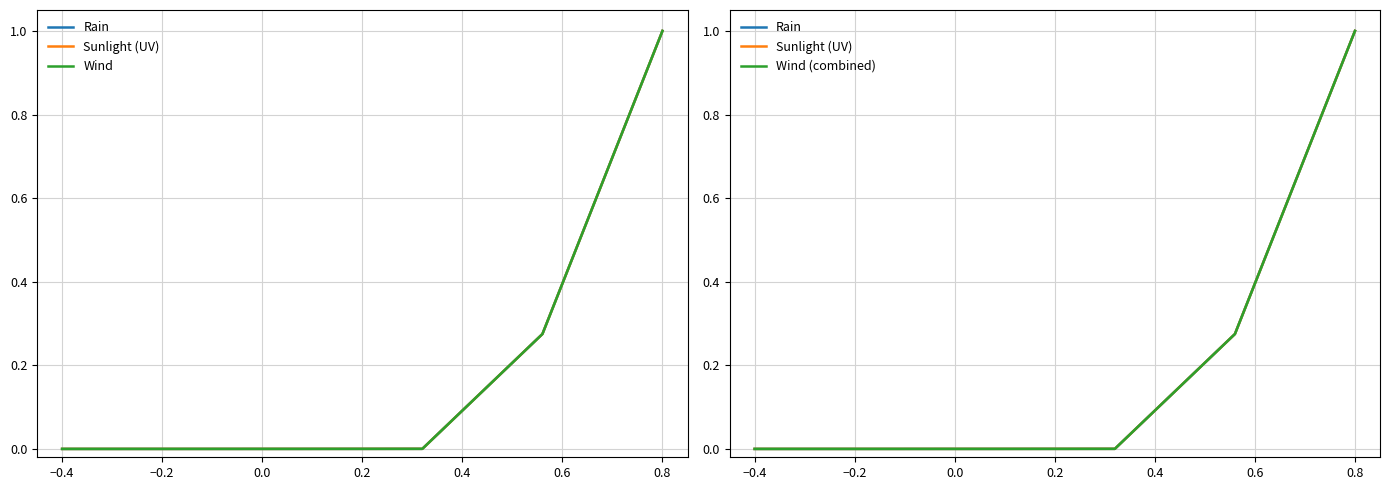

List the labels in order of Wind (combined) value, smallest first.

−0.4, −0.2, 0.0, 0.2, 0.4, 0.6